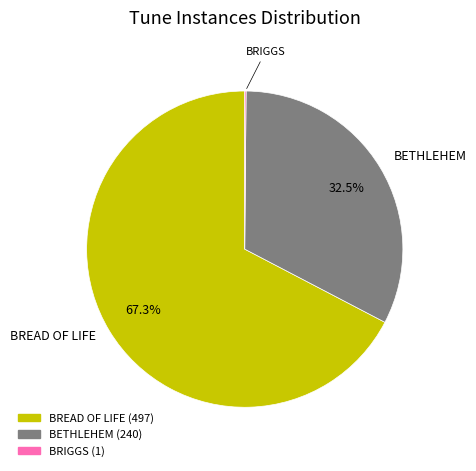

Does BETHLEHEM represent more than half of the total?

No